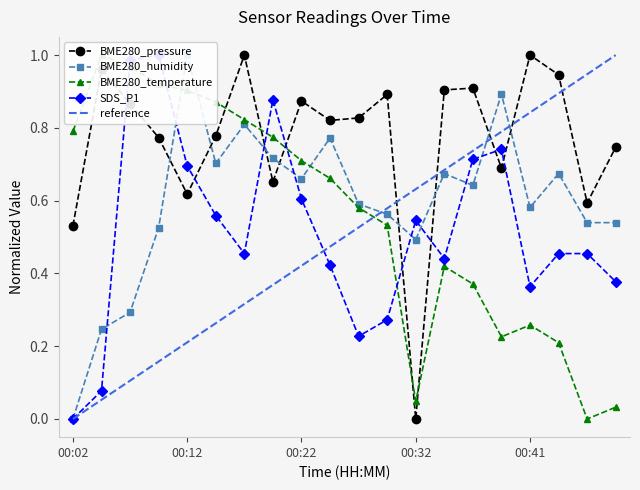

The value of BME280_temperature at 5 is 1.5. True or false?

False